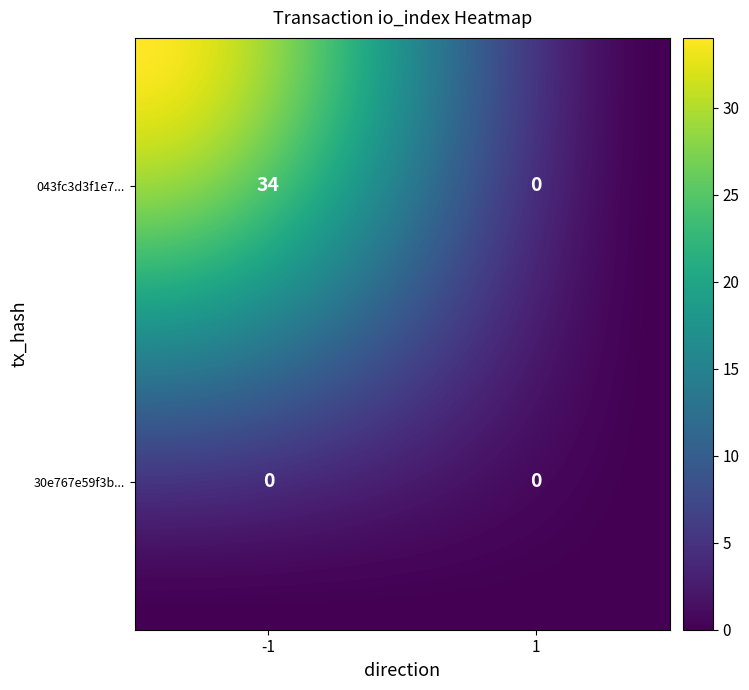

Reading left to right, what are all the values shown in this chart?

043fc3d3f1e7b4581c586f0f38502dd44570a52: -1=34	1=0
30e767e59f3b4bda5d800fb3d473af45315fe84: -1=0	1=0